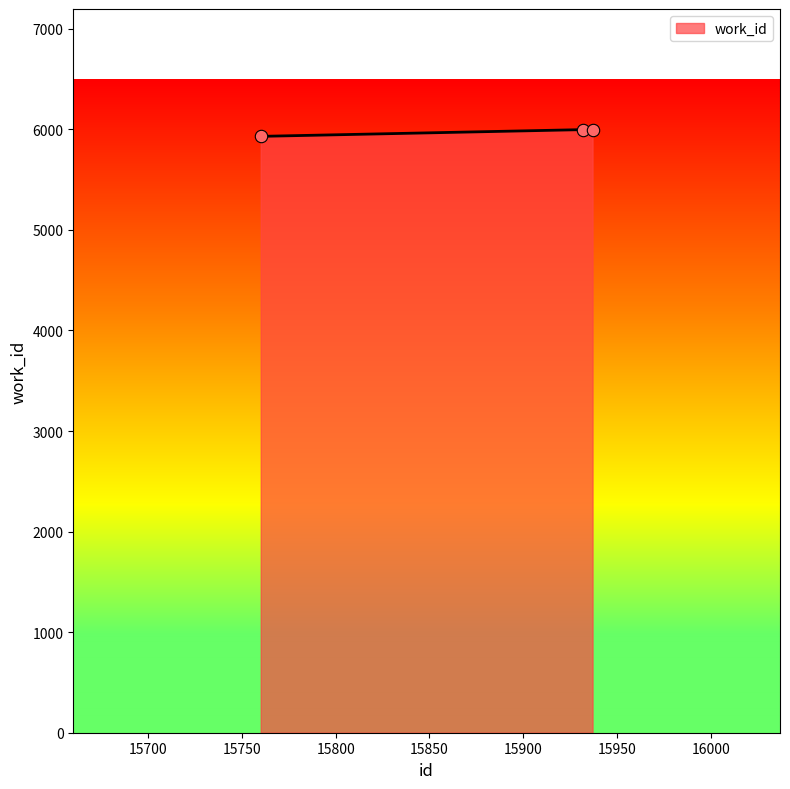

What is the average value?

5975